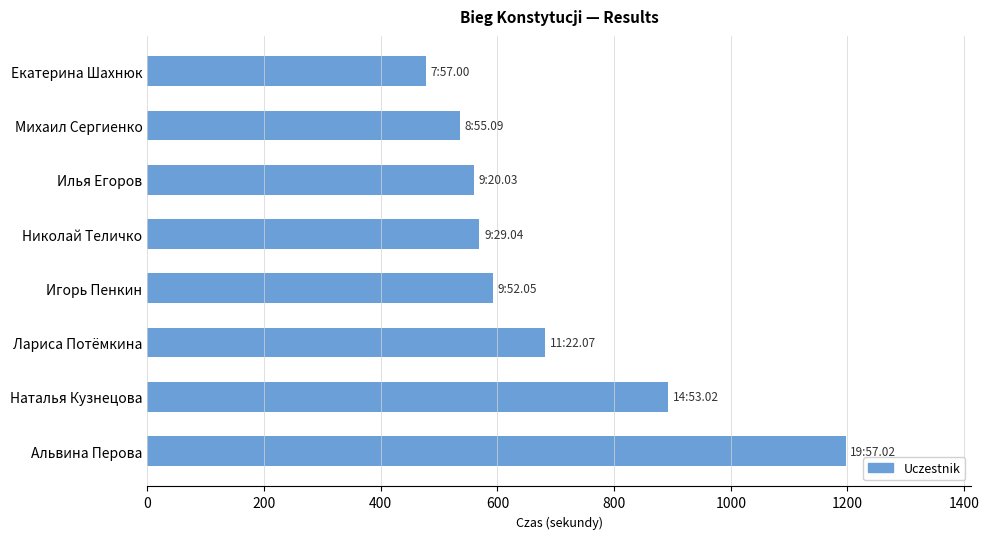

What is the sum of all values?

5505.3